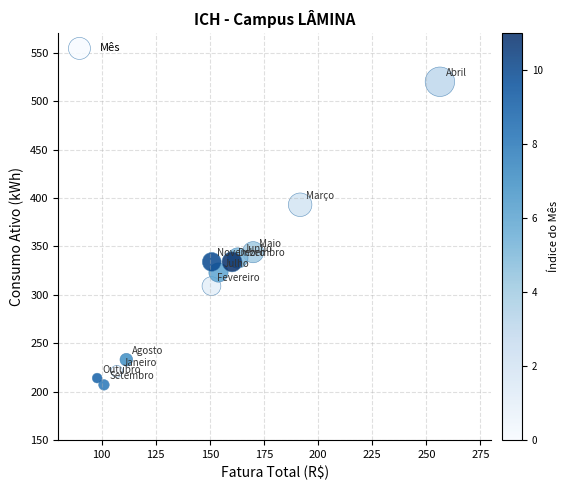

What Y value in the scatter plot is closest to 363?

344